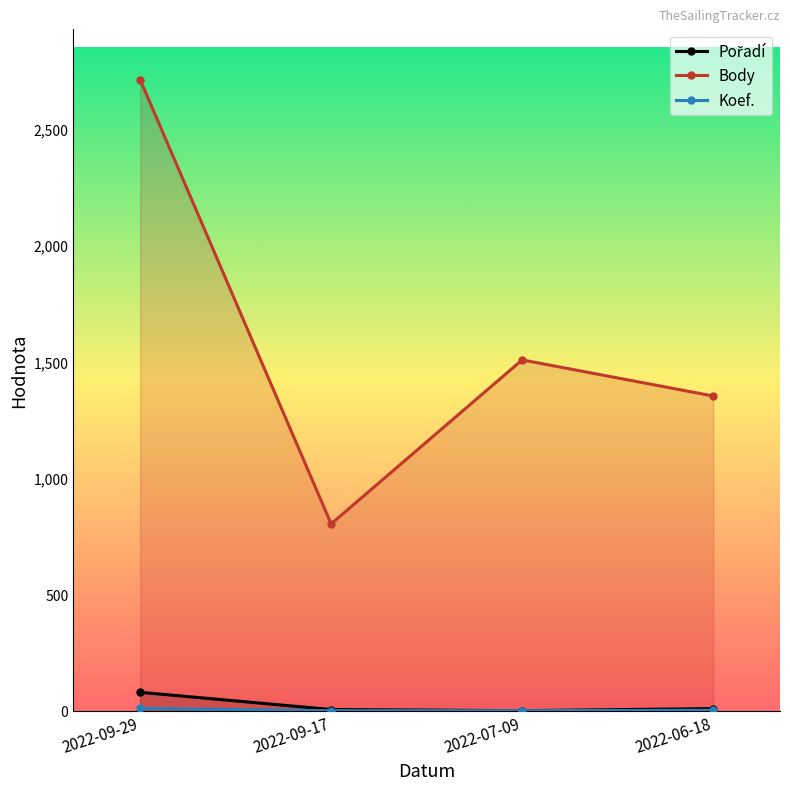

List the labels in order of Body value, largest first.

2022-09-29, 2022-07-09, 2022-06-18, 2022-09-17